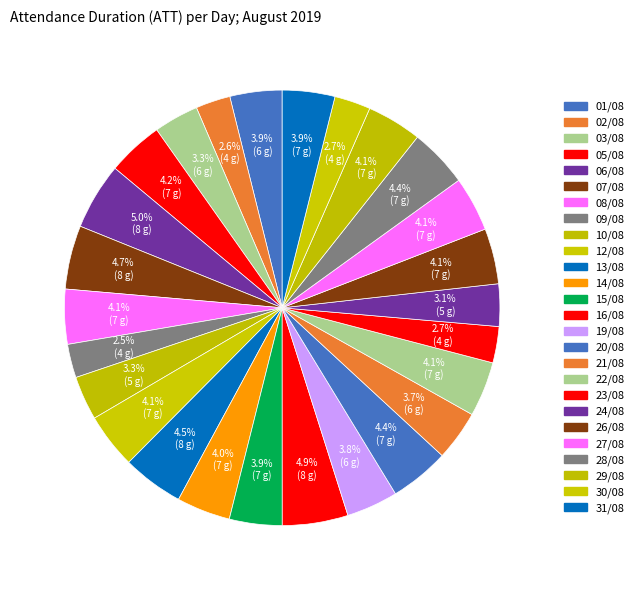

How many segments does this pie chart have?

26